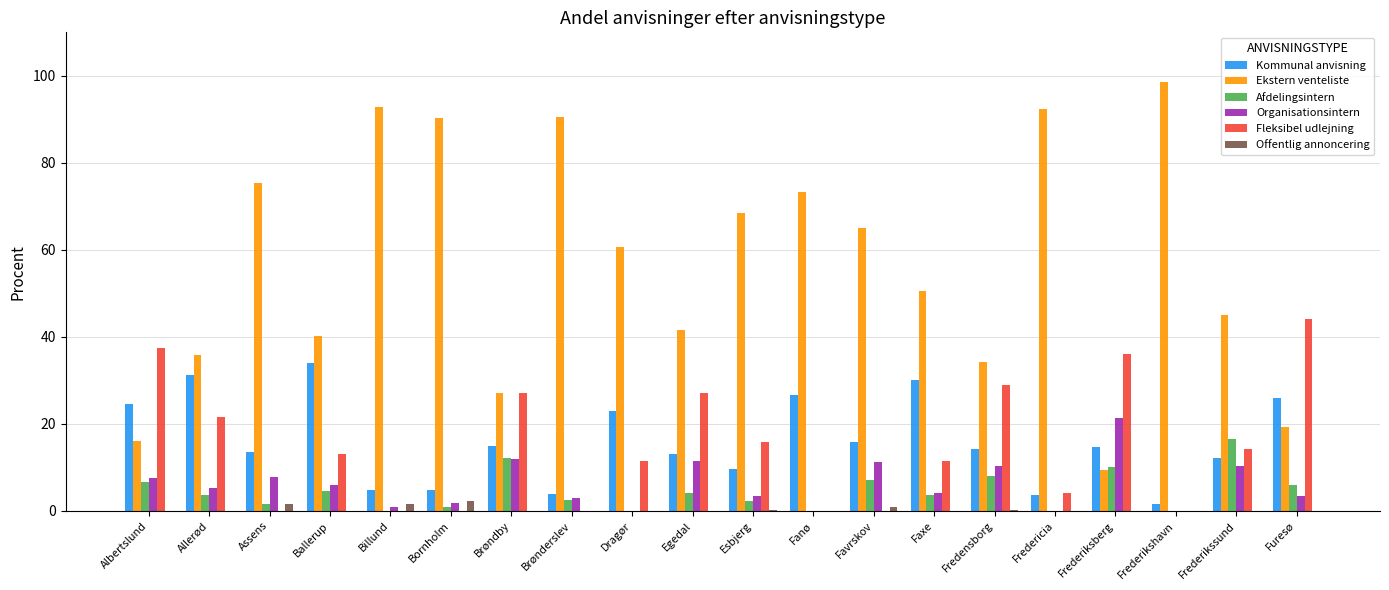

Is it true that Kommunal anvisning equals 13.0 at Egedal?

True